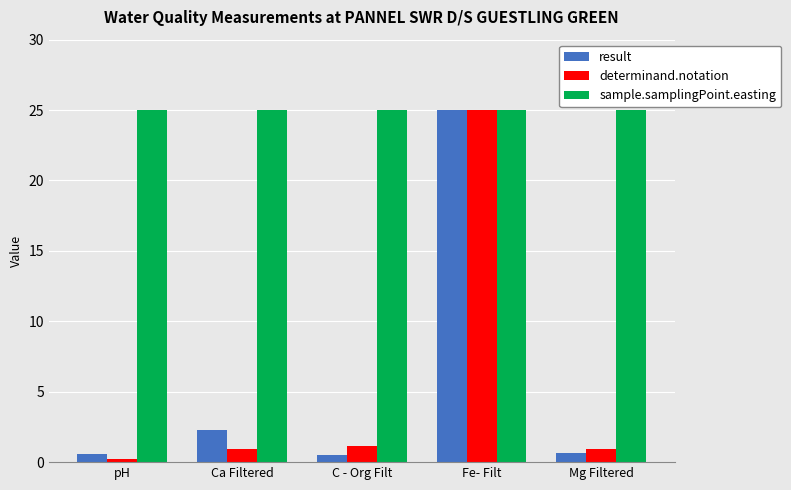

What is the difference between the second highest and minimum values in the determinand.notation series?

0.9